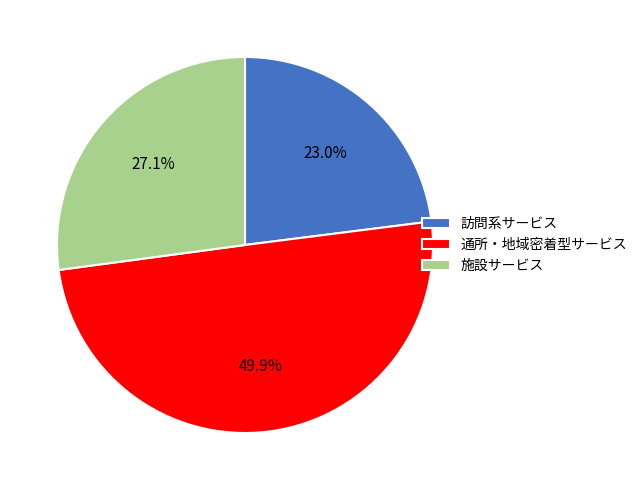

What portion of the pie excludes 施設サービス?

72.9%